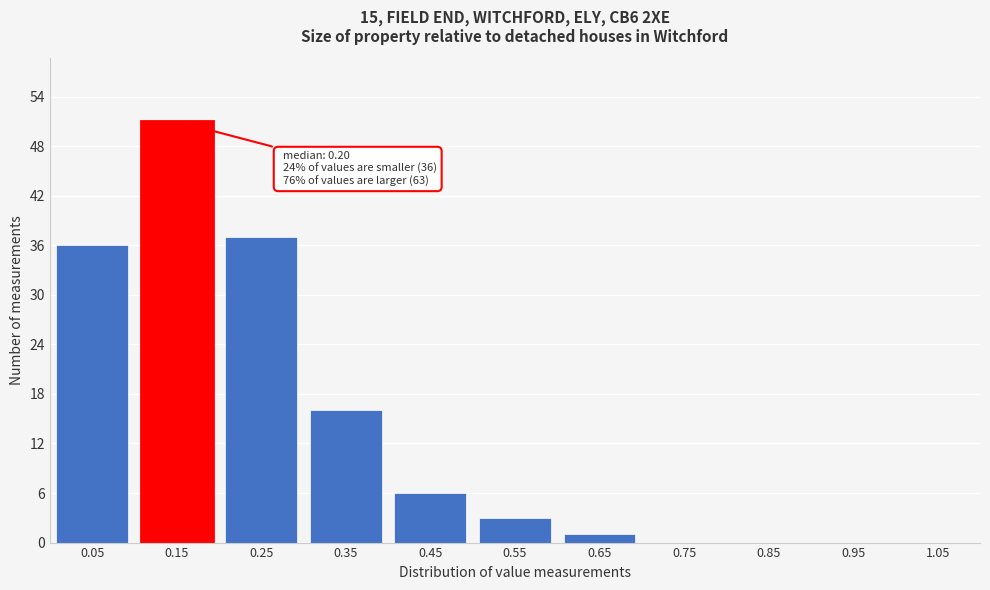

Reading left to right, extract all data points from this chart.

0.05=36	0.15=51	0.25=37	0.35=16	0.45=6	0.55=3	0.65=1	0.75=0	0.85=0	0.95=0	1.05=0